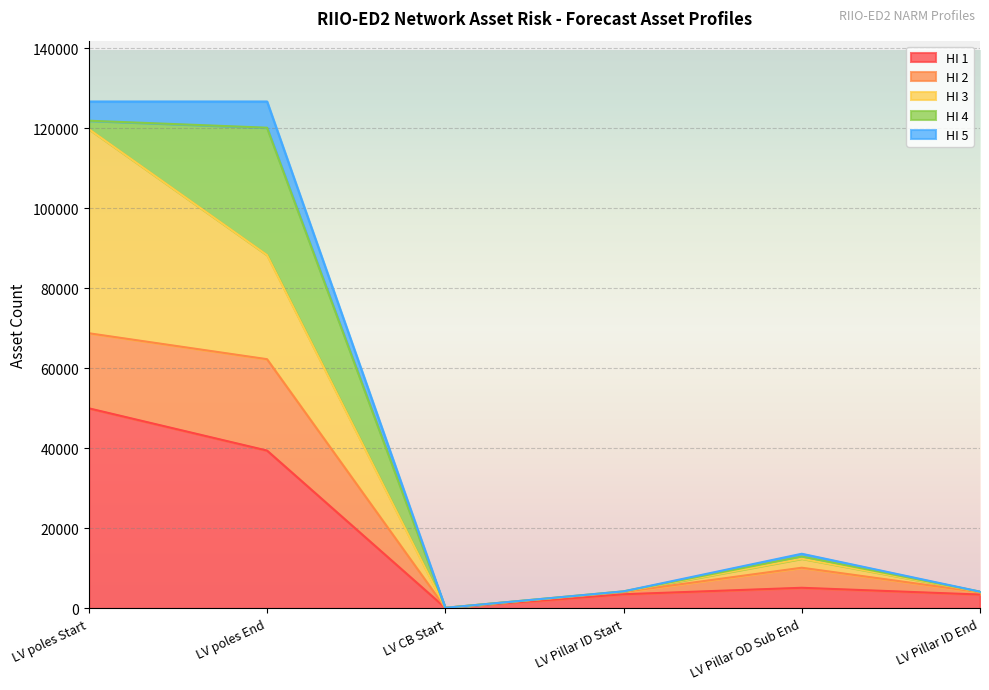

True or false: HI 1 and HI 2 intersect in this chart.

False